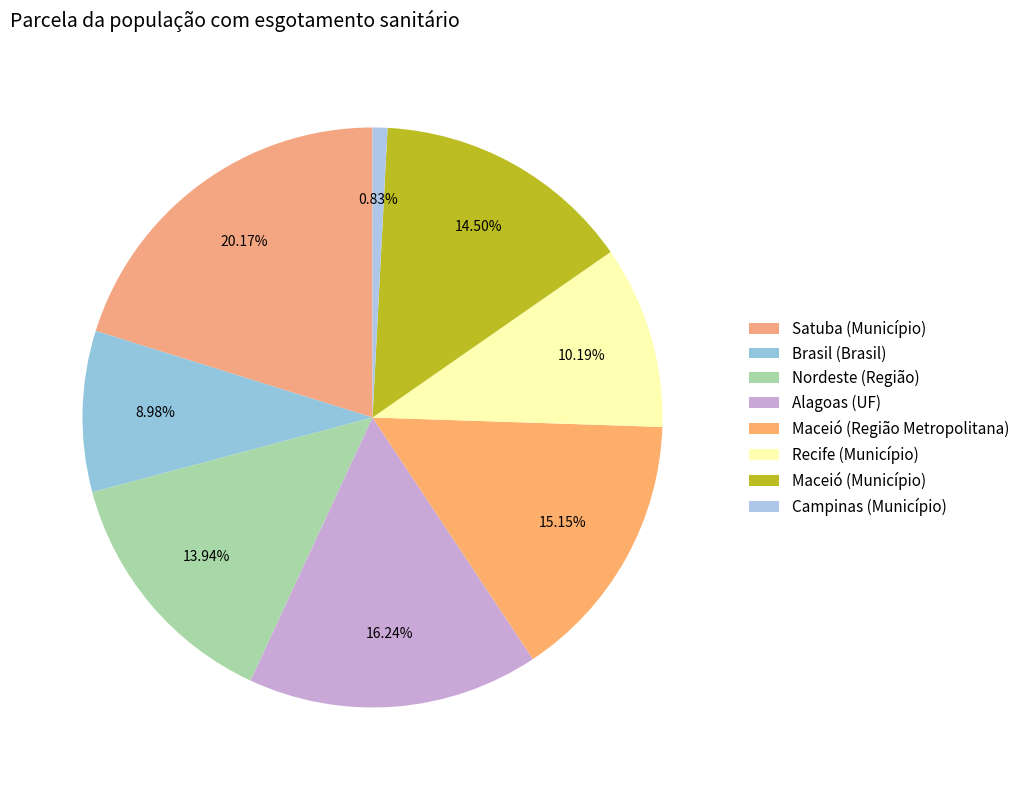

Is there any slice that represents more than half of the pie?

No